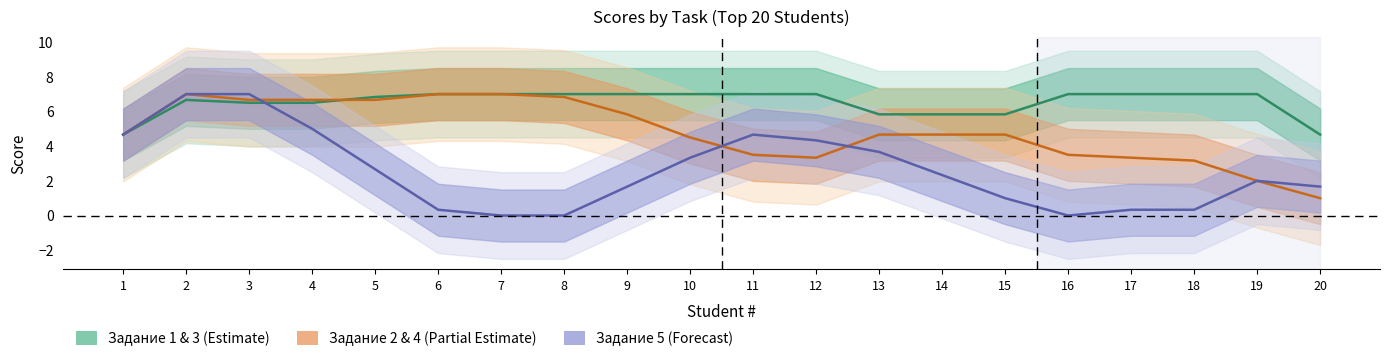

What is the difference between the maximum and second lowest values in the Задание 1 & 3 (Estimate) series?

2.3